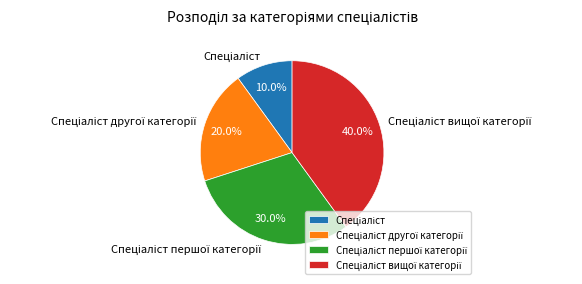

Does any single category account for the majority?

No